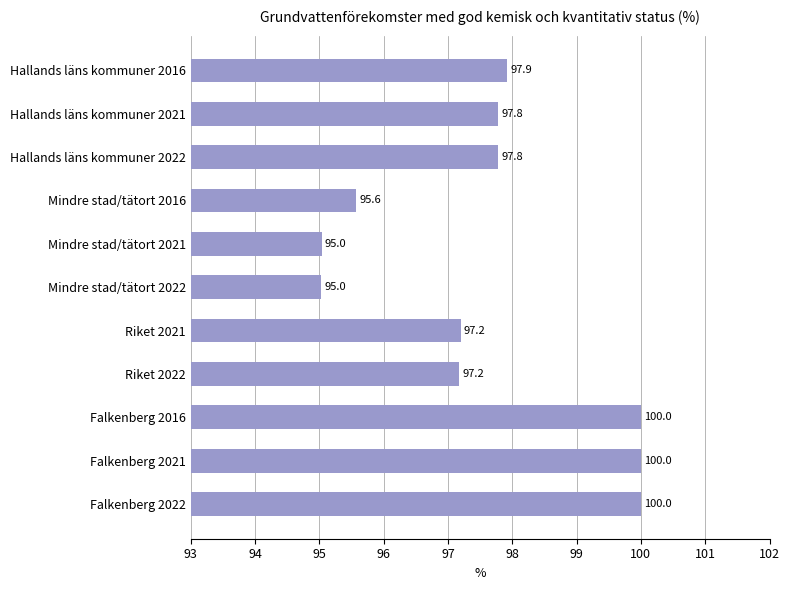

The value at Mindre stad/tätort 2021 is 135.0. True or false?

False